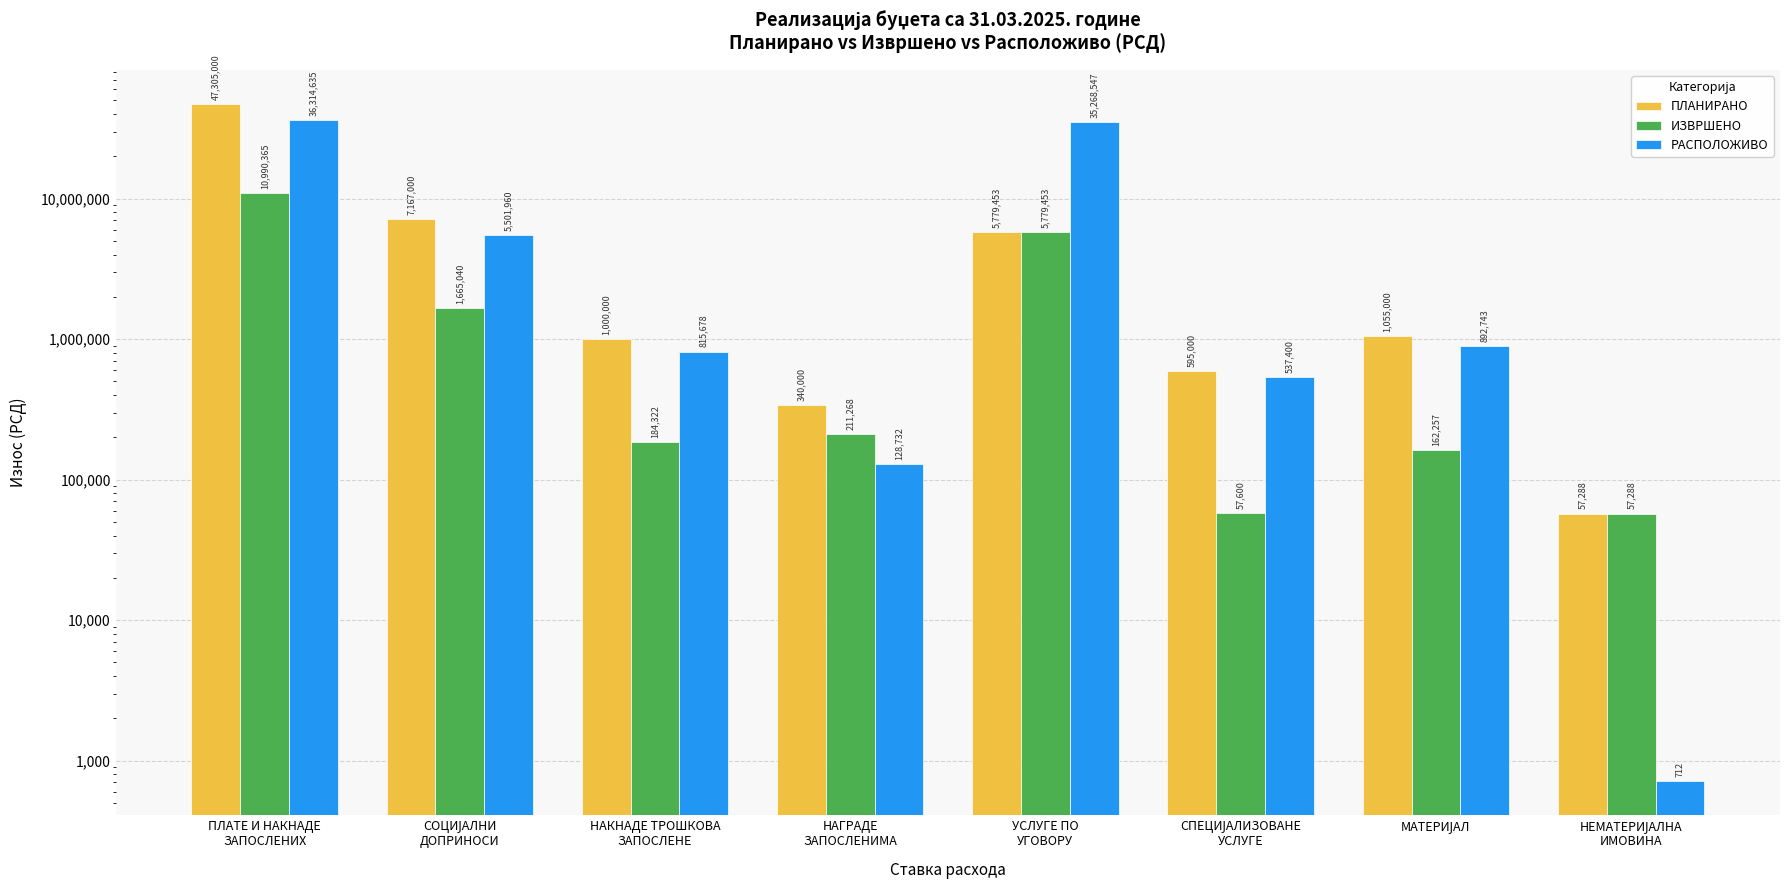

What is the difference between the second highest and second lowest values in the ПЛАНИРАНО series?

6827000.0